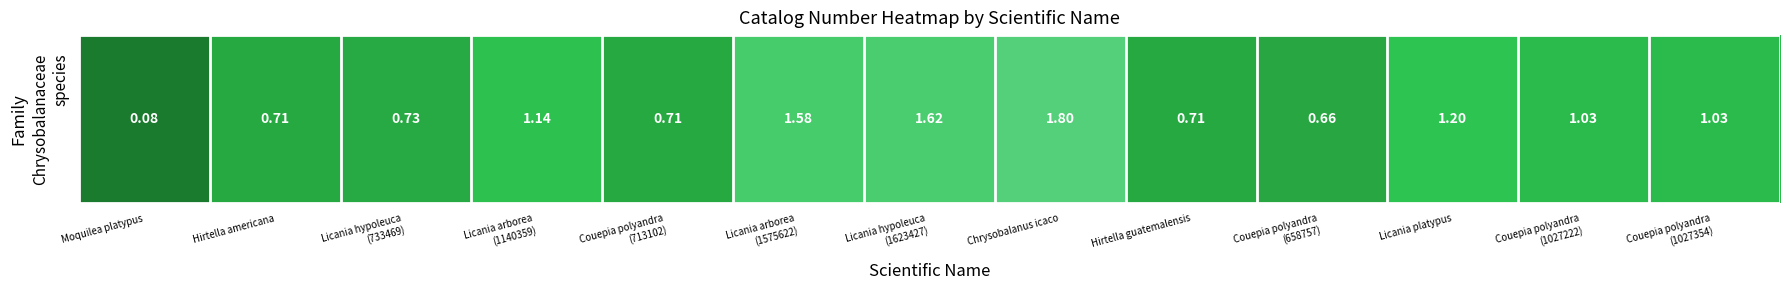

At which category does the chart reach its minimum across all series?

Moquilea platypus